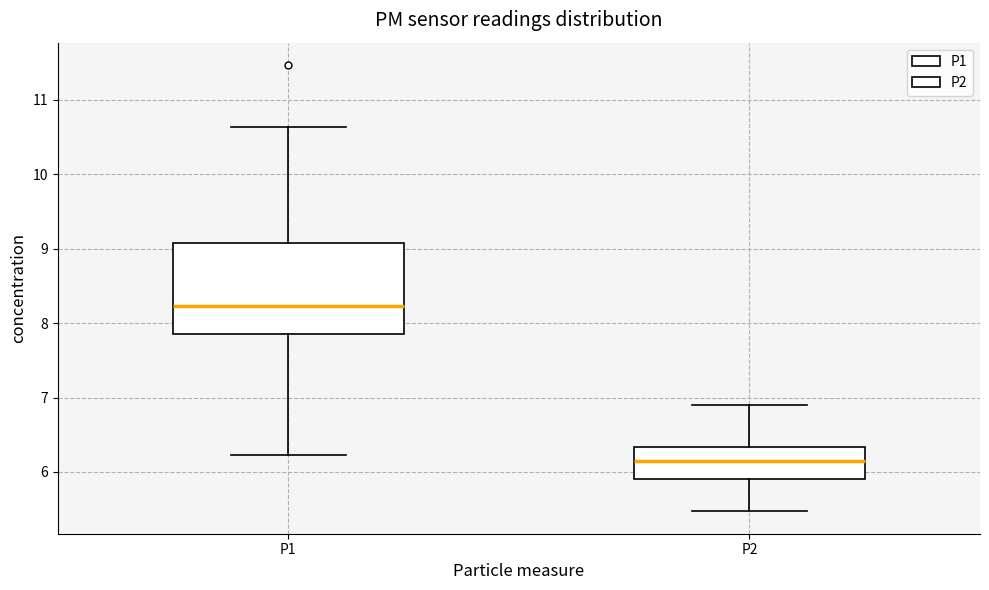

Where is the upper edge of the box for P2 on the y-axis? The values are not printed on the chart, so give them approximately, as read against the axis.

6.3